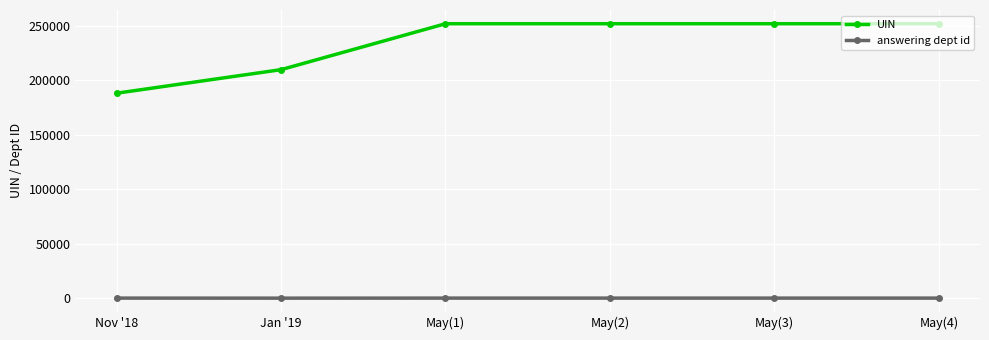

How many lines are shown in the chart?

2